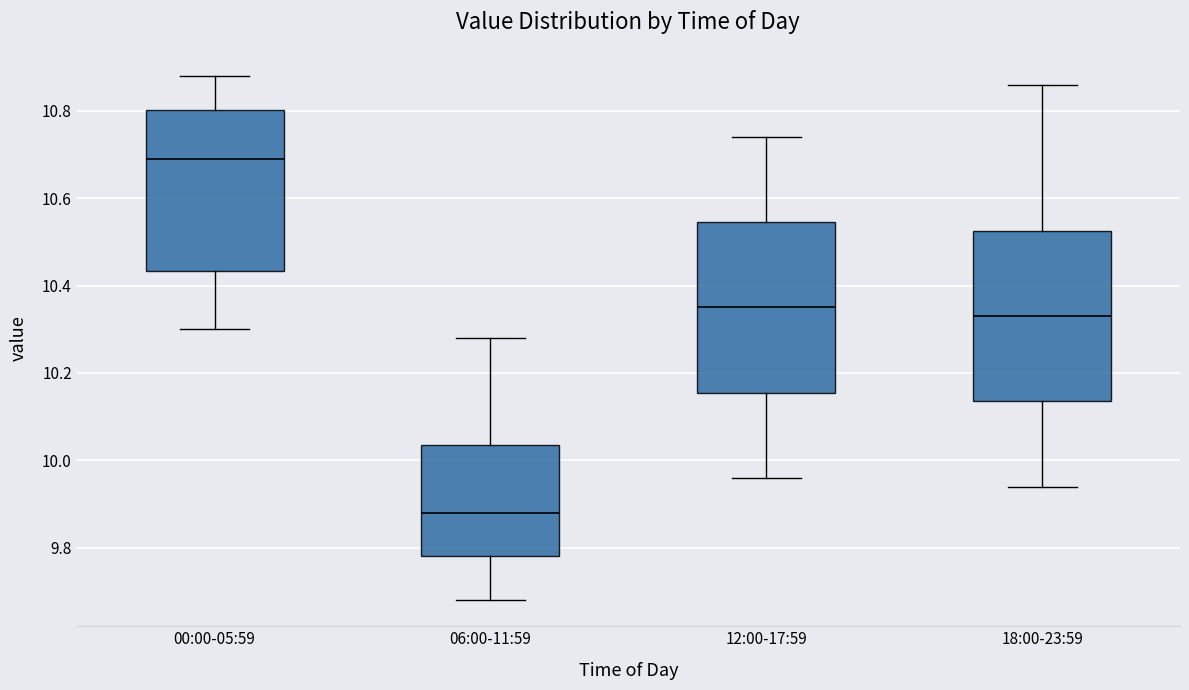

Reading left to right, read every box against the y-axis: the position of its median line, the range the box covers, and the ends of its whiskers. The values are not printed on the chart, so give them approximately, as read against the axis.

00:00-05:59: median 10.70, box 10.44 to 10.80, whiskers 10.30 to 10.88
06:00-11:59: median 9.88, box 9.78 to 10.04, whiskers 9.68 to 10.28
12:00-17:59: median 10.36, box 10.16 to 10.54, whiskers 9.96 to 10.74
18:00-23:59: median 10.34, box 10.14 to 10.52, whiskers 9.94 to 10.86